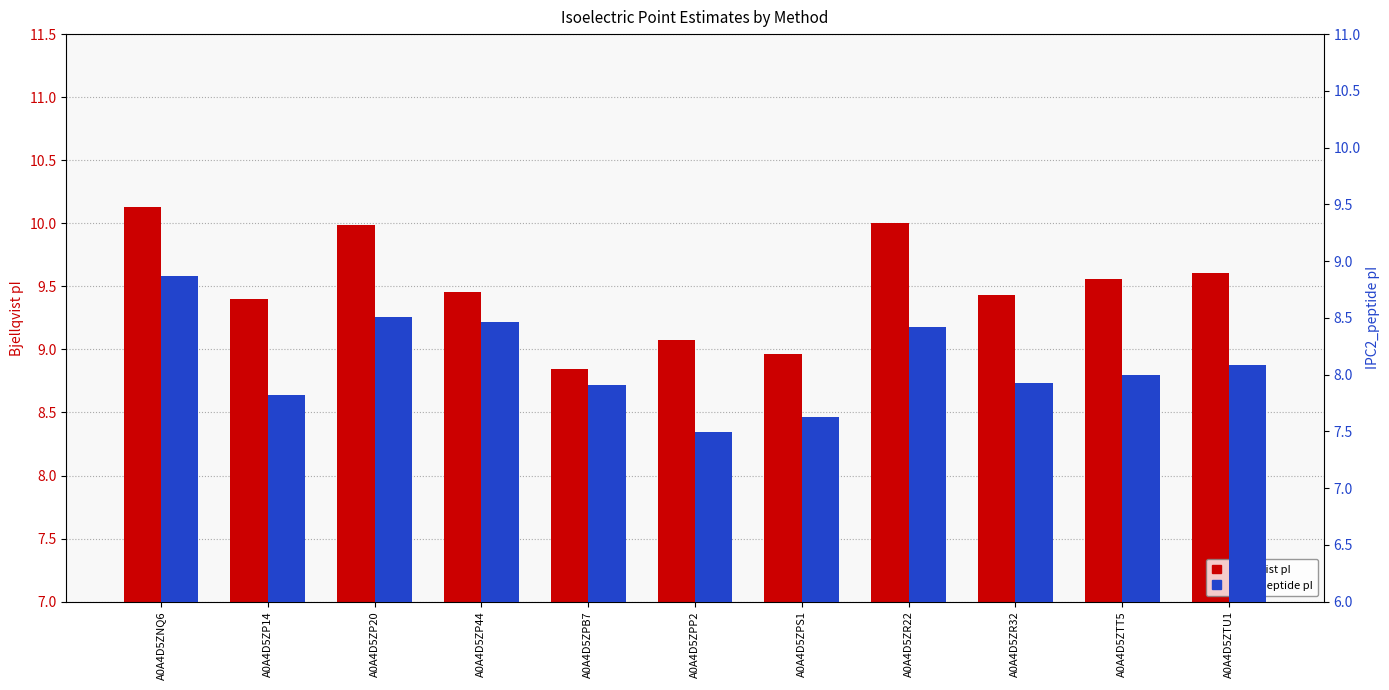

What is the greatest value displayed?

10.1